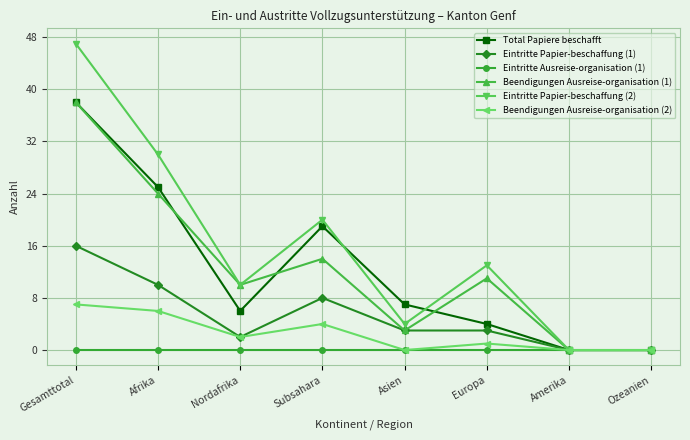

True or false: Beendigungen Ausreise-organisation (1) has a value of 3 at Asien.

True